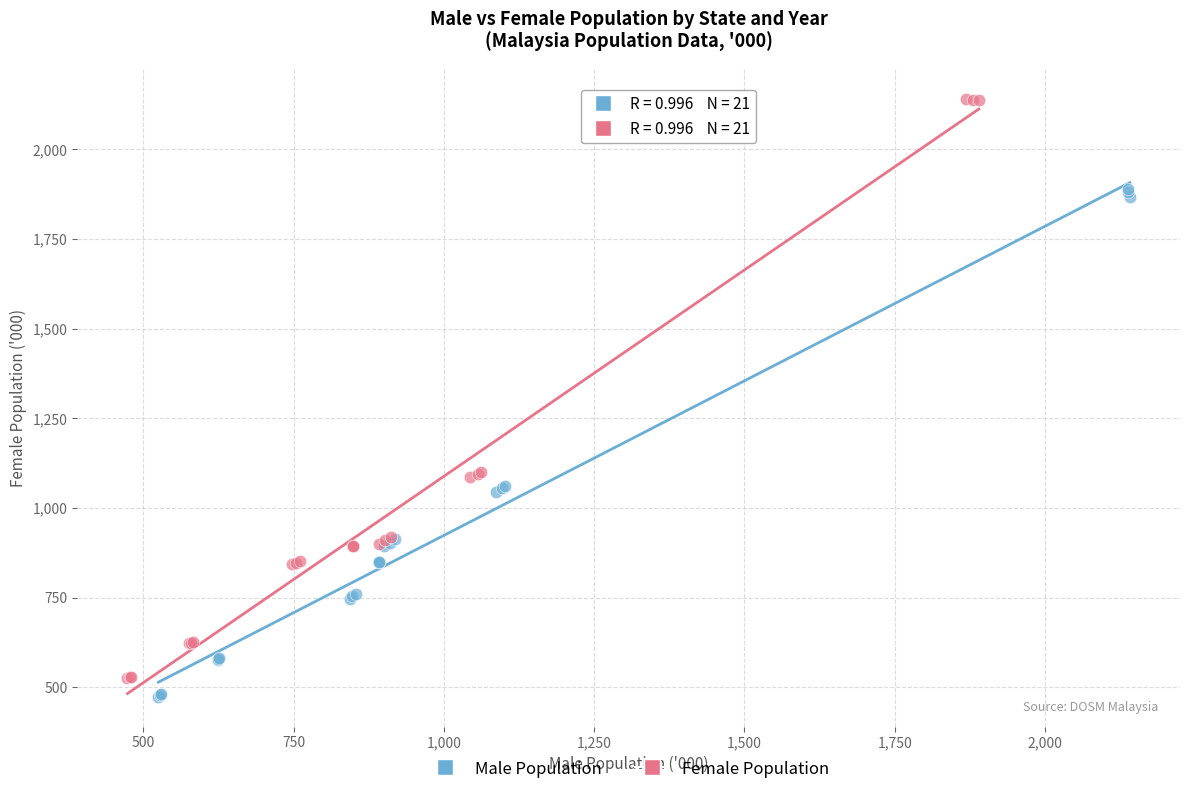

What are all the series names shown in the legend?

Male Population, Female Population